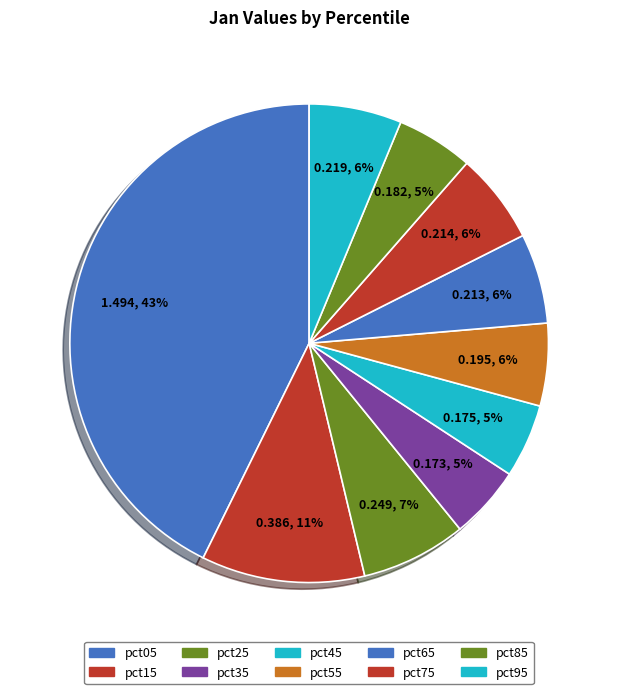

How many segments does this pie chart have?

10